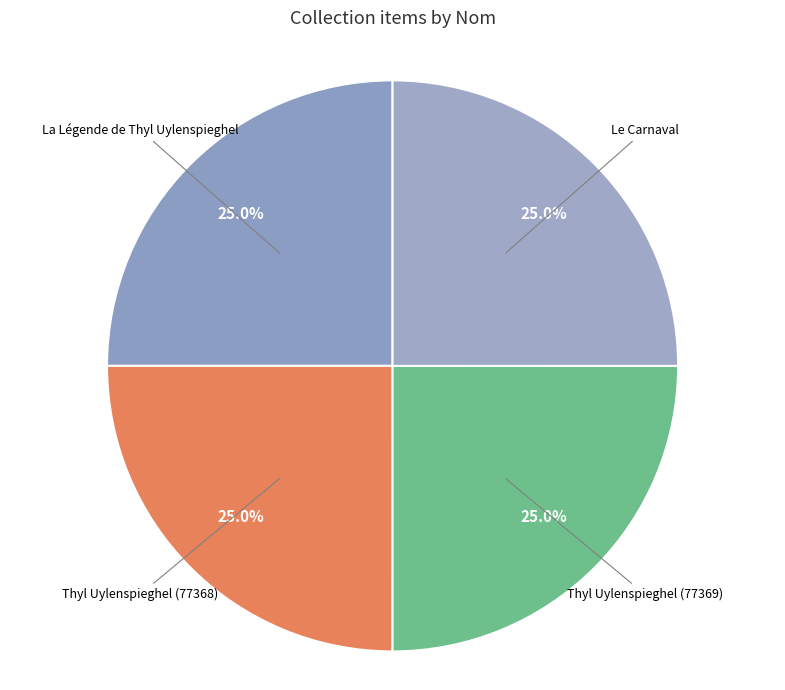

What percentage is the Thyl Uylenspieghel (77368) slice, to the nearest percent?

25%